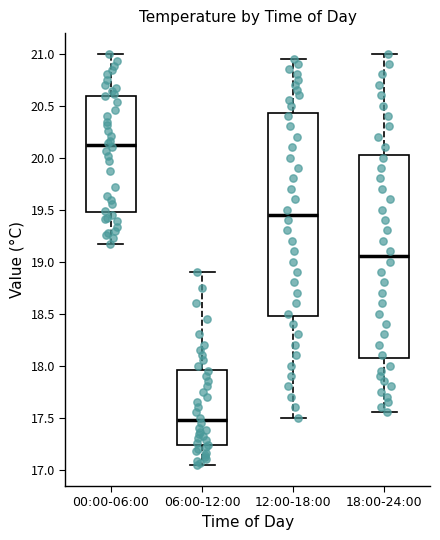

Which box's median line is the highest?

00:00-06:00